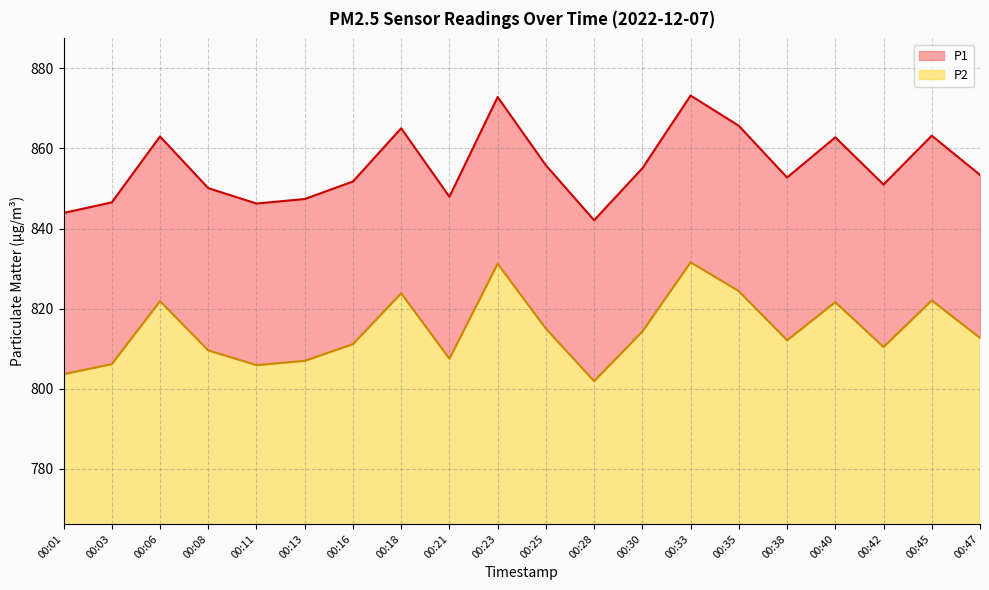

Where is the first local maximum for P2?

00:06